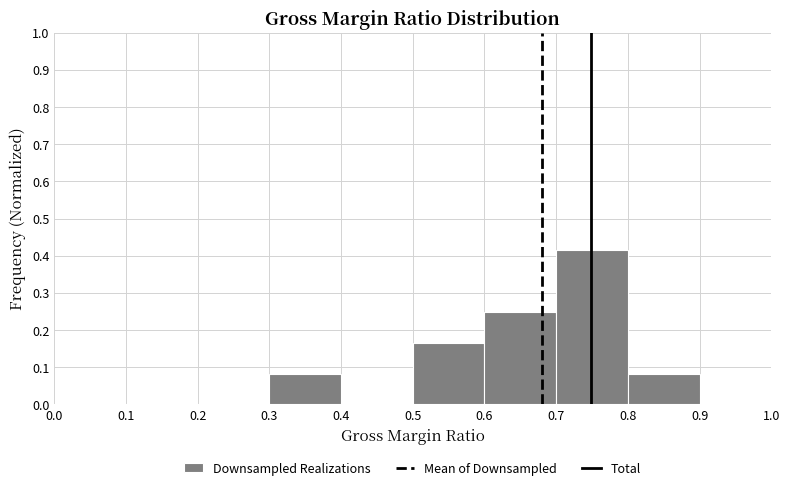

Reading left to right, list every bar in this chart as the range it spans on the x-axis followed by its height. The values are not printed on the chart, so give them approximately, as read against the axis.

0.0 to 0.1: 0
0.1 to 0.2: 0
0.2 to 0.3: 0
0.3 to 0.4: 0.08
0.4 to 0.5: 0
0.5 to 0.6: 0.17
0.6 to 0.7: 0.25
0.7 to 0.8: 0.42
0.8 to 0.9: 0.08
0.9 to 1.0: 0